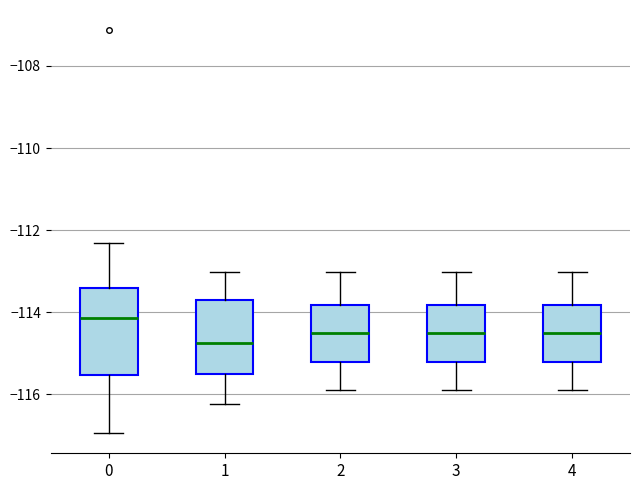

Reading left to right, transcribe this box plot: for each box, give where its median line is, the range the box spans, and where its two whiskers end, as read against the y-axis. The values are not printed on the chart, so give them approximately, as read against the axis.

0: median -114.2, box -115.6 to -113.4, whiskers -117.0 to -112.4
1: median -114.8, box -115.4 to -113.8, whiskers -116.2 to -113.0
2: median -114.6, box -115.2 to -113.8, whiskers -116.0 to -113.0
3: median -114.6, box -115.2 to -113.8, whiskers -116.0 to -113.0
4: median -114.6, box -115.2 to -113.8, whiskers -116.0 to -113.0